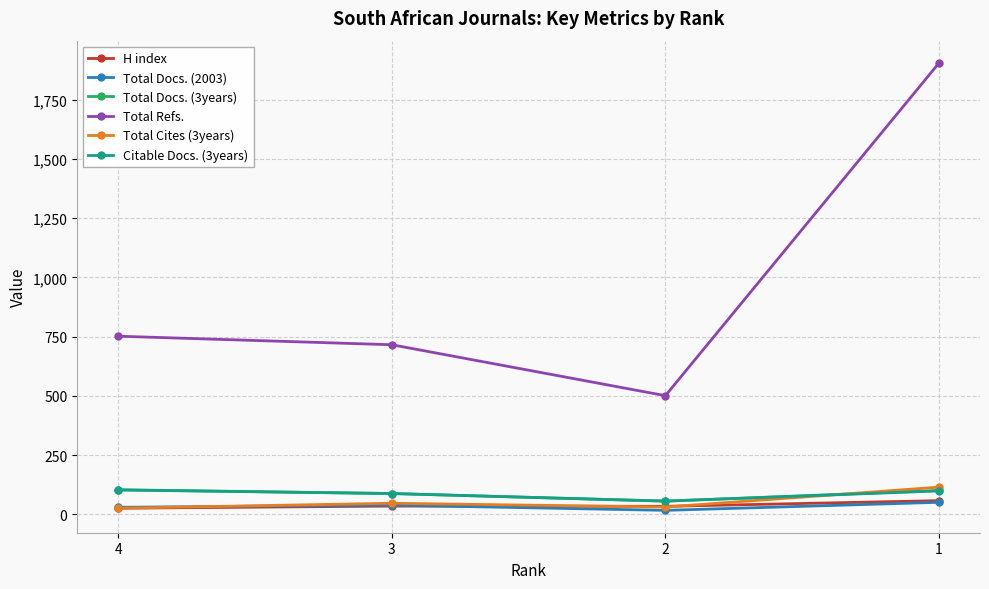

At how many categories does at least one series exceed 964?

1